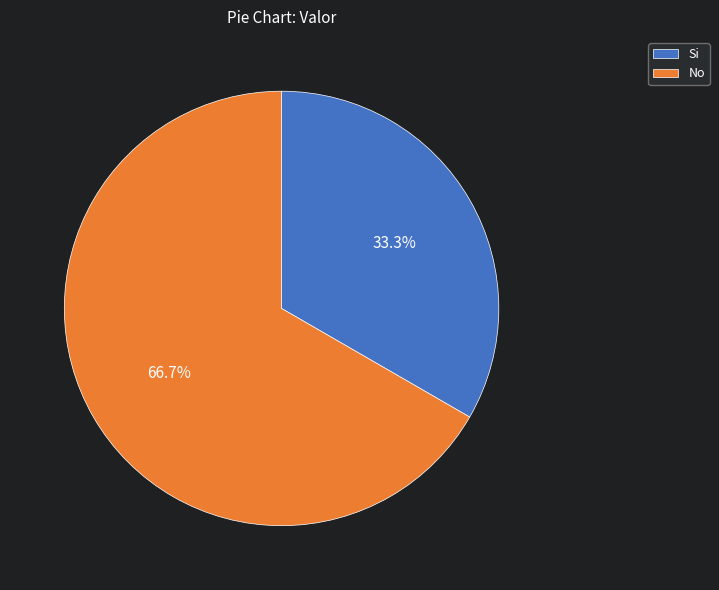

Which slice is the smallest?

Si